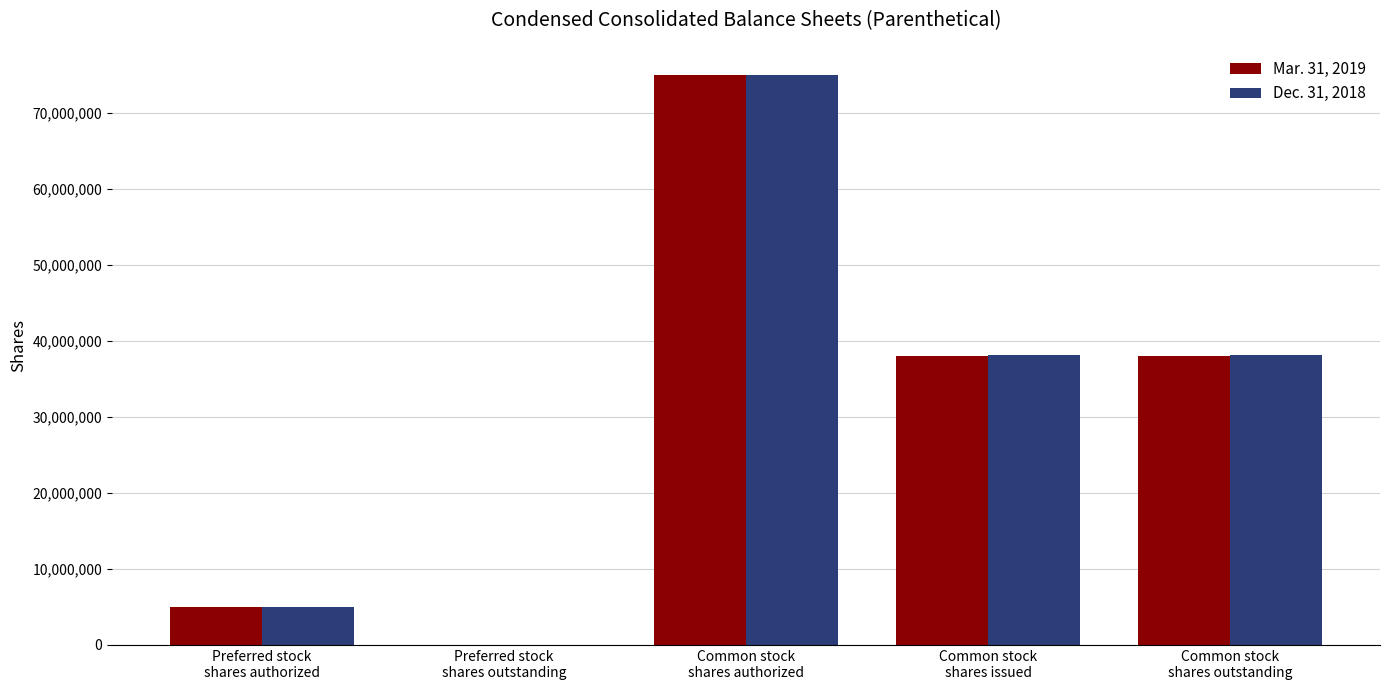

Are the bars grouped side by side (vs. stacked)?

Yes